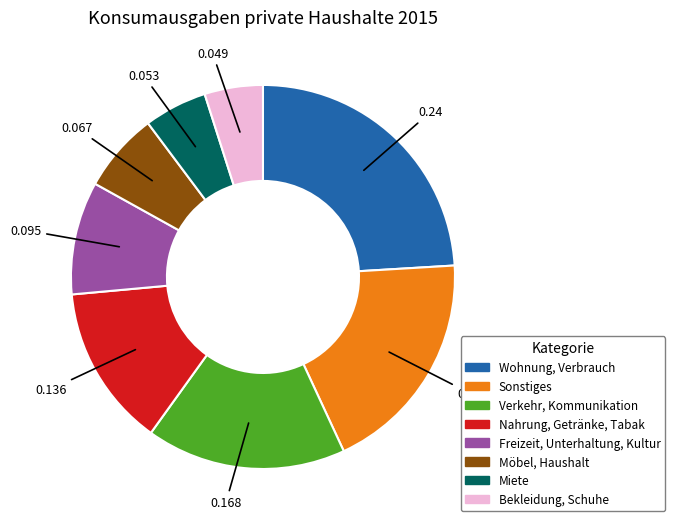

What is the largest slice in the pie chart?

Wohnung, Verbrauch